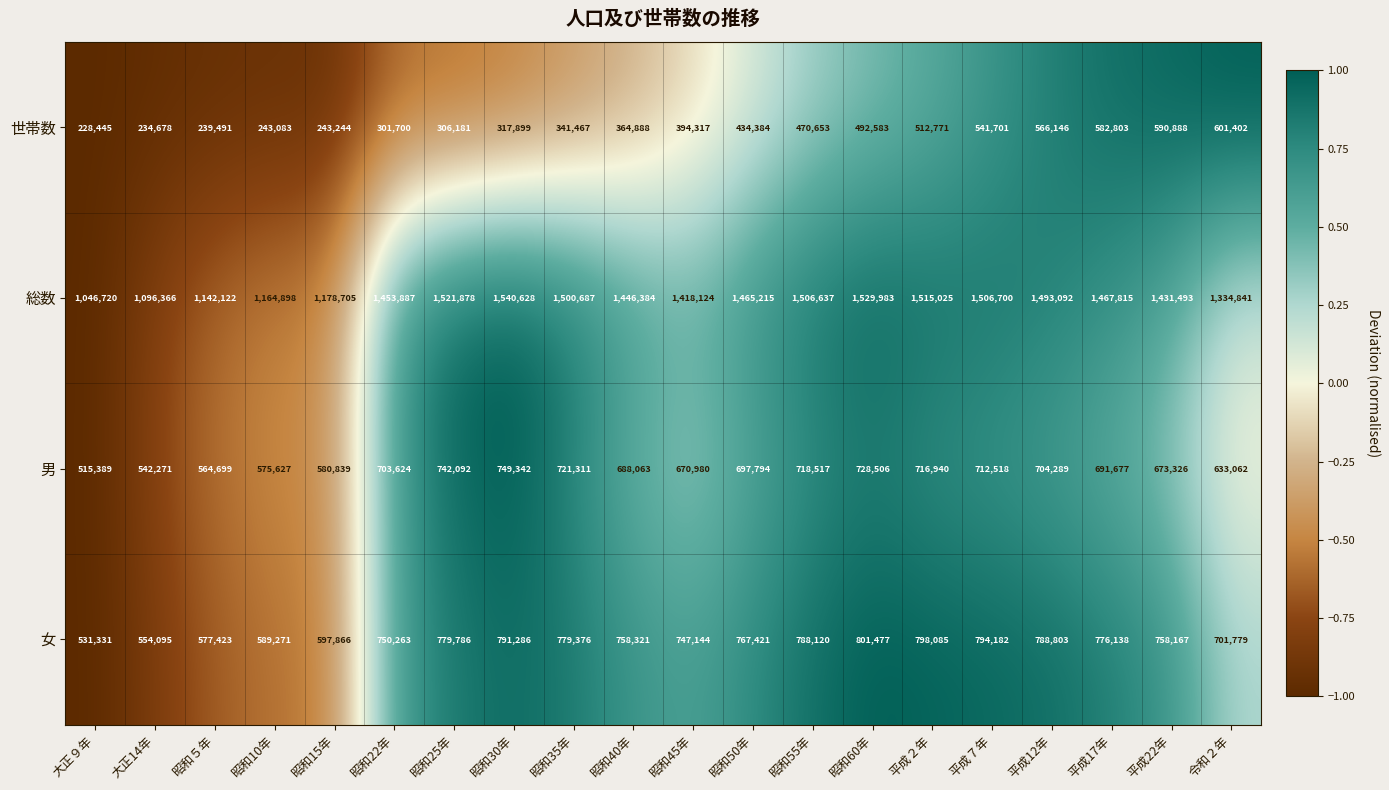

The 女 series shows 1233851 at 昭和25年. True or false?

False